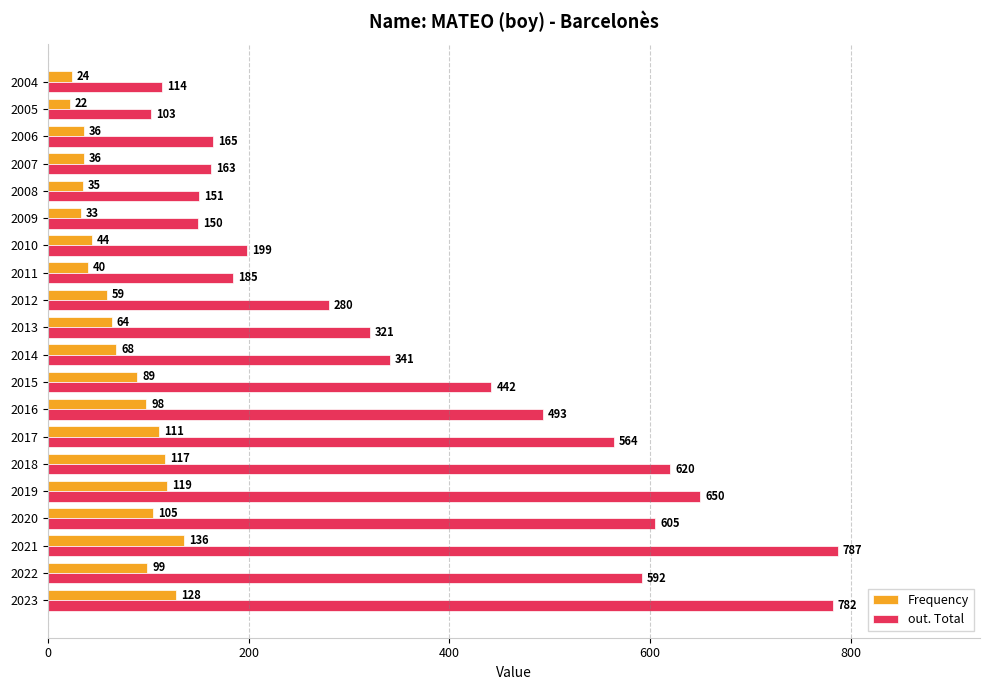

What is the maximum value shown in the chart?

787